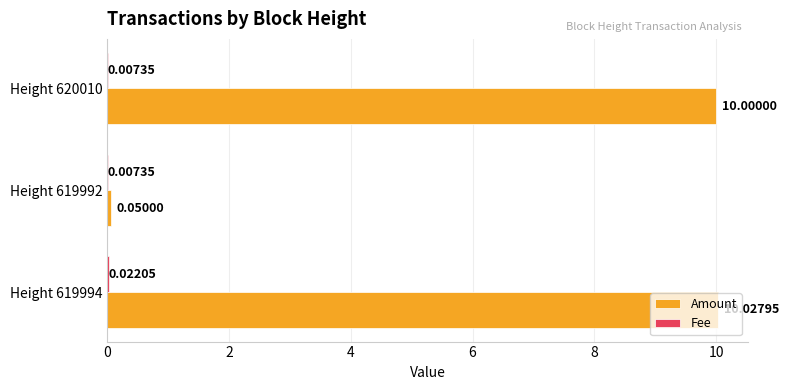

Which series has the widest spread of values?

Amount